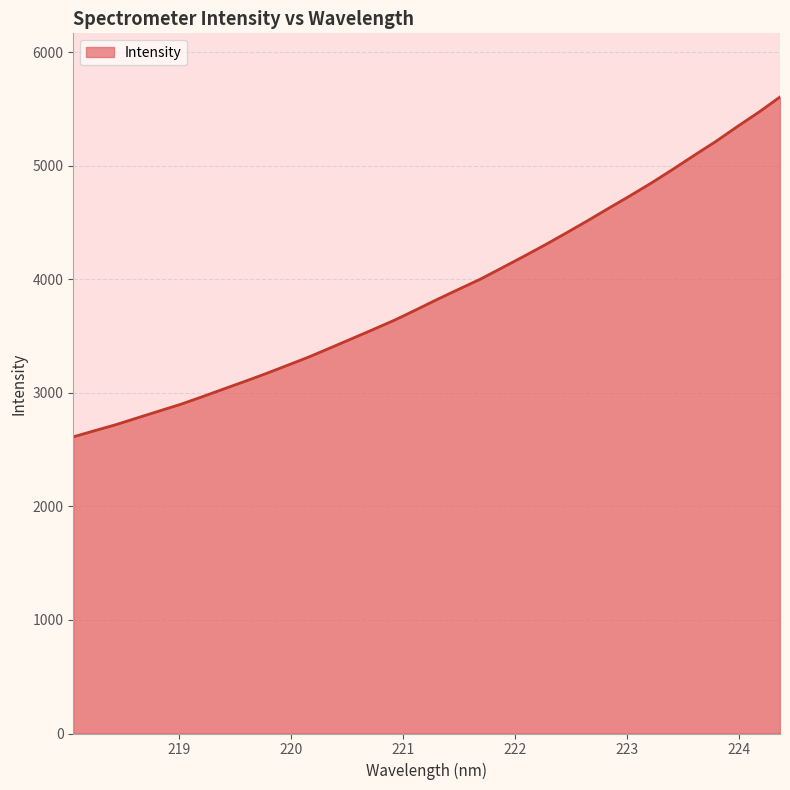

What is the greatest value displayed?

5604.5